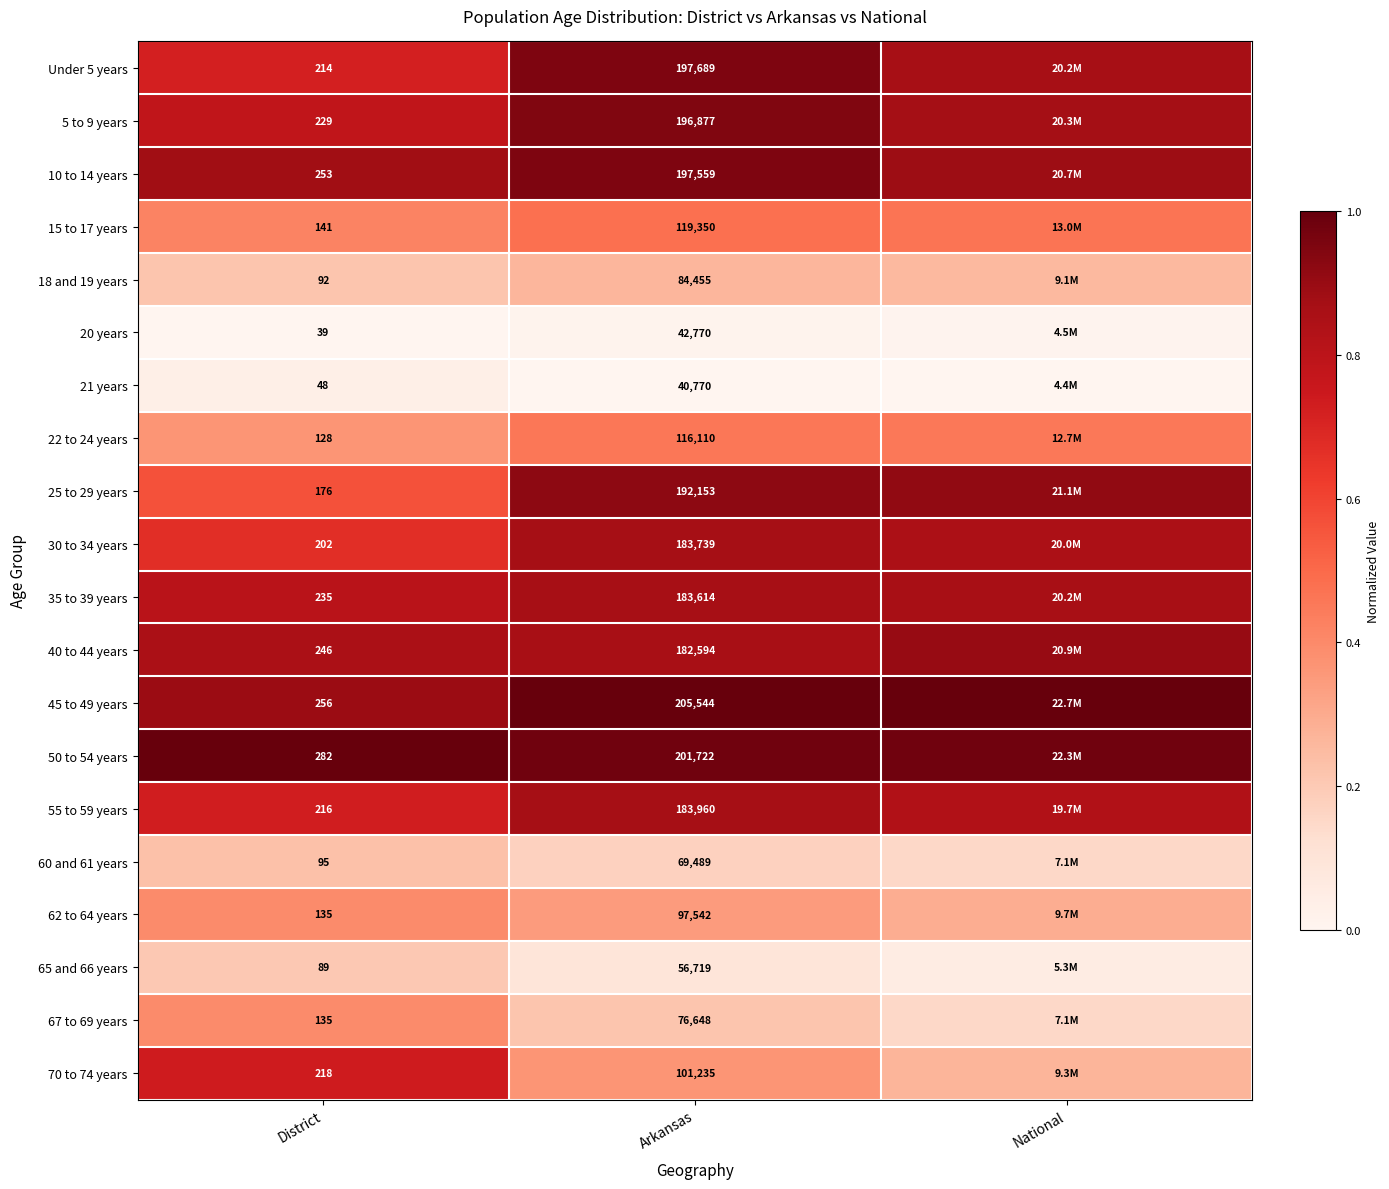

What is the greatest value displayed?

1.0